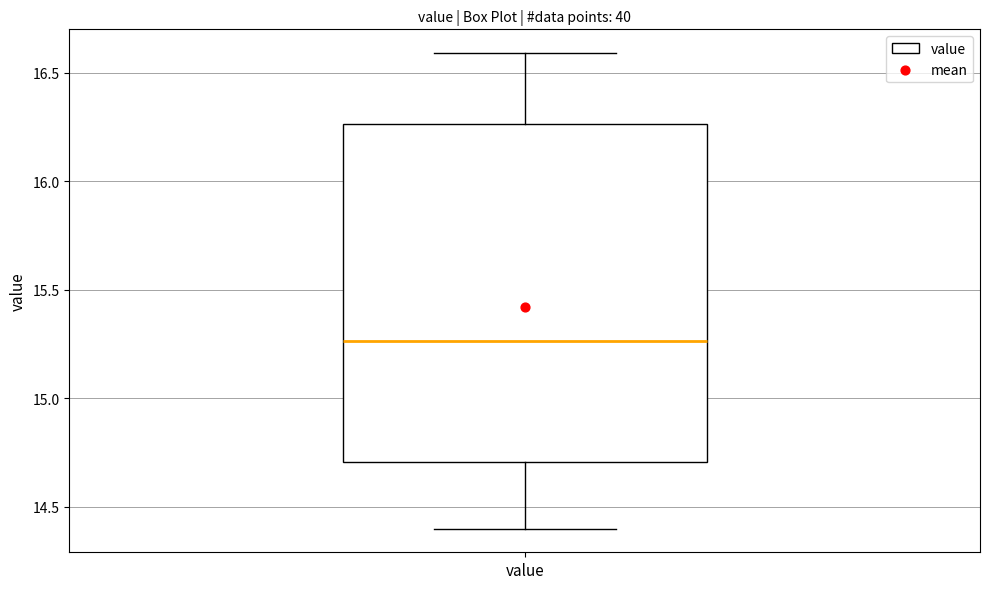

Read this box plot against the y-axis: the position of the median line, the range covered by the box, and the ends of both whiskers. The values are not printed on the chart, so give them approximately, as read against the axis.

median 15.25, box 14.70 to 16.25, whiskers 14.40 to 16.60